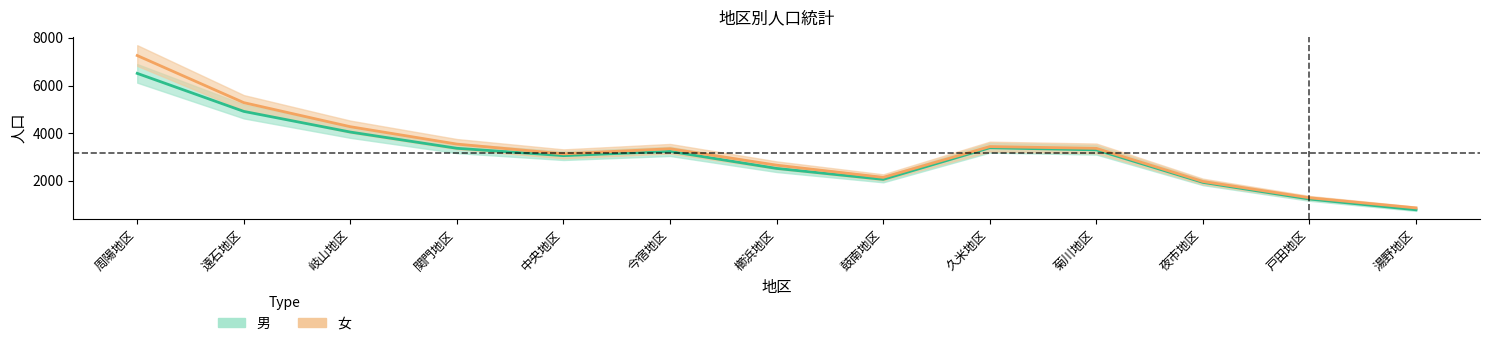

True or false: 男 has more than 0 points higher than both neighbors.

True